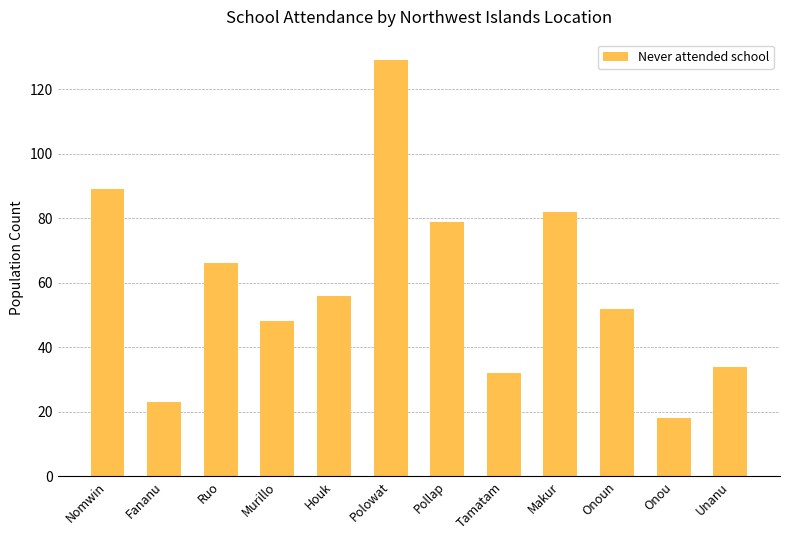

Are the bars grouped side by side (vs. stacked)?

No